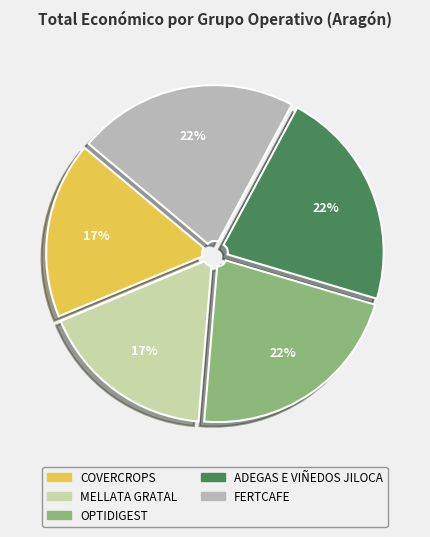

Rank the categories by value from lowest to highest.

COVERCROPS, MELLATA GRATAL, OPTIDIGEST, ADEGAS E VIÑEDOS JILOCA, FERTCAFE